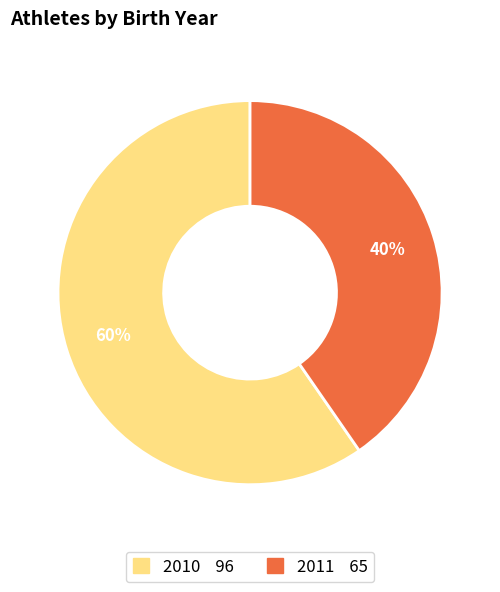

What is the largest slice in the pie chart?

2010